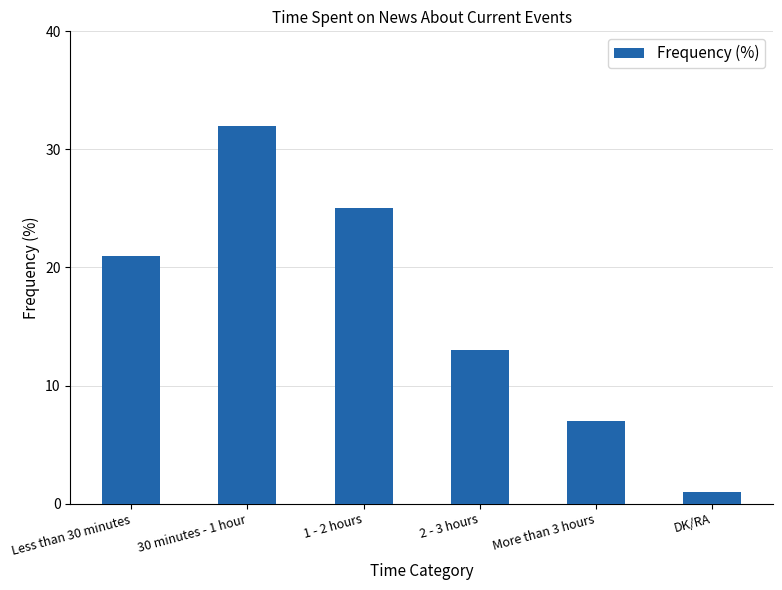

What is the label of the 3rd bar from the right?

2 - 3 hours